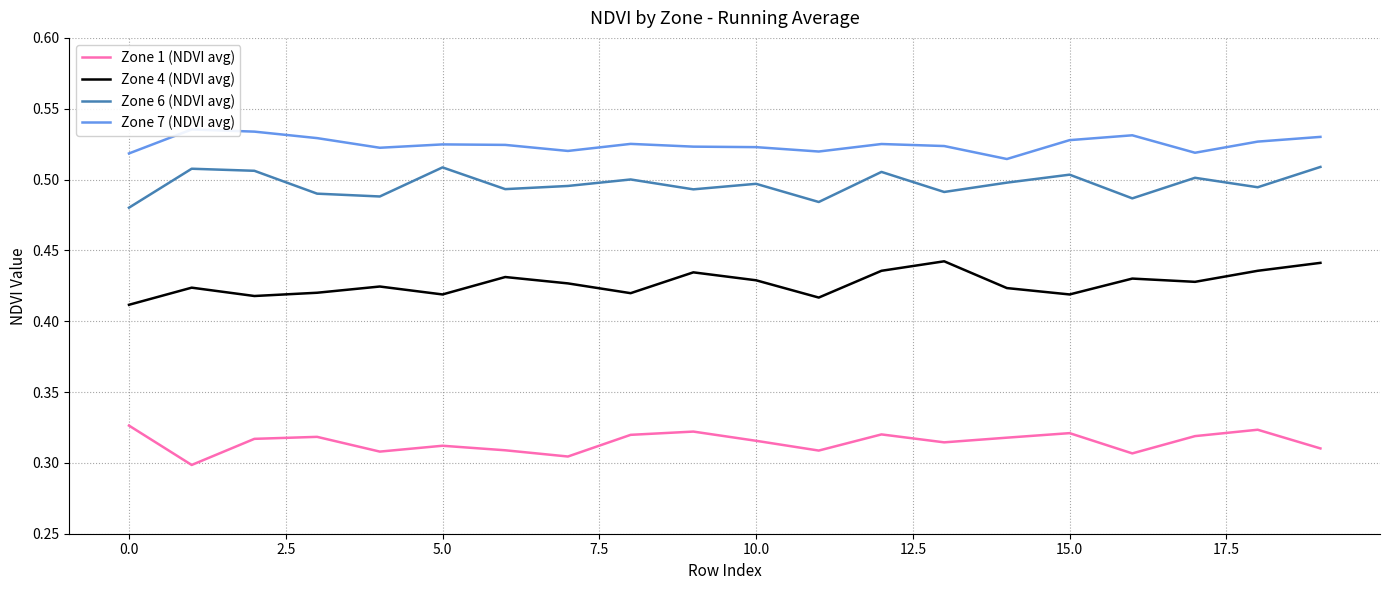

Which series has the largest total across all categories?

Zone 7 (NDVI avg)